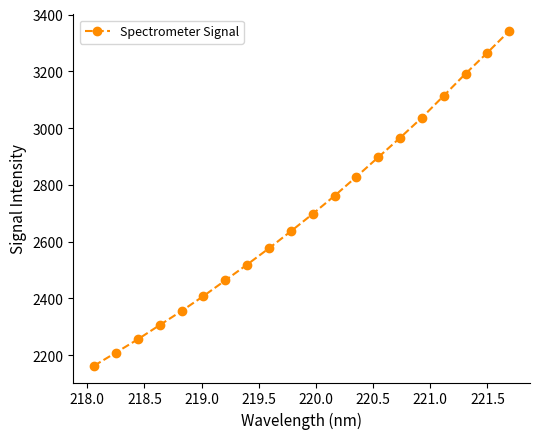

How many categories are shown in the chart?

20